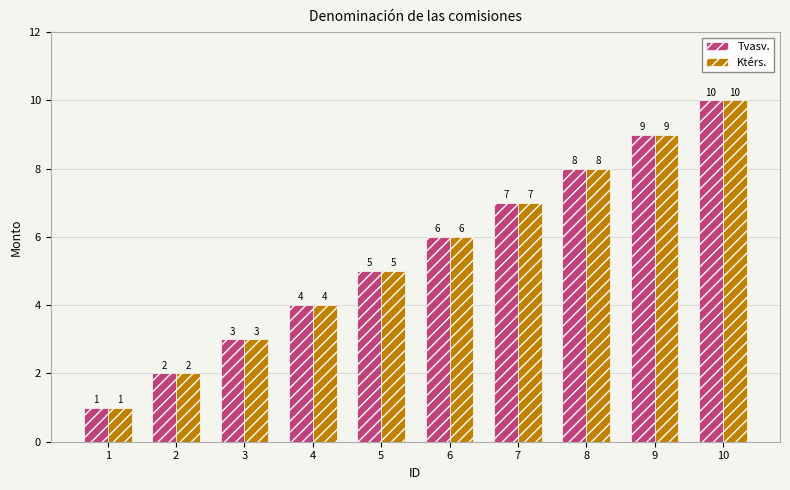

What is the value of the Tvasv. bar at the 10th from the left?

10